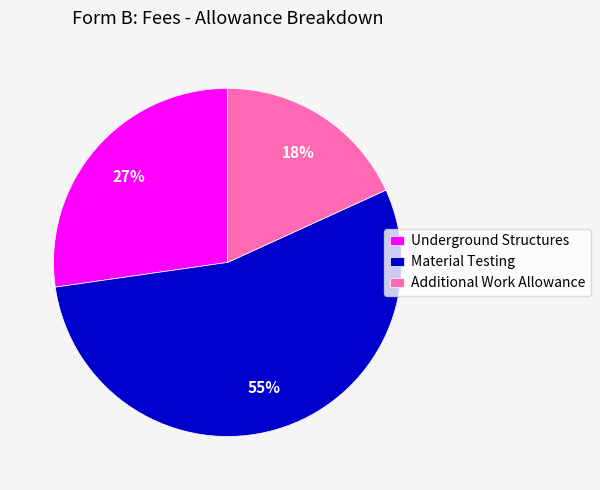

Count the number of slices in the pie.

3